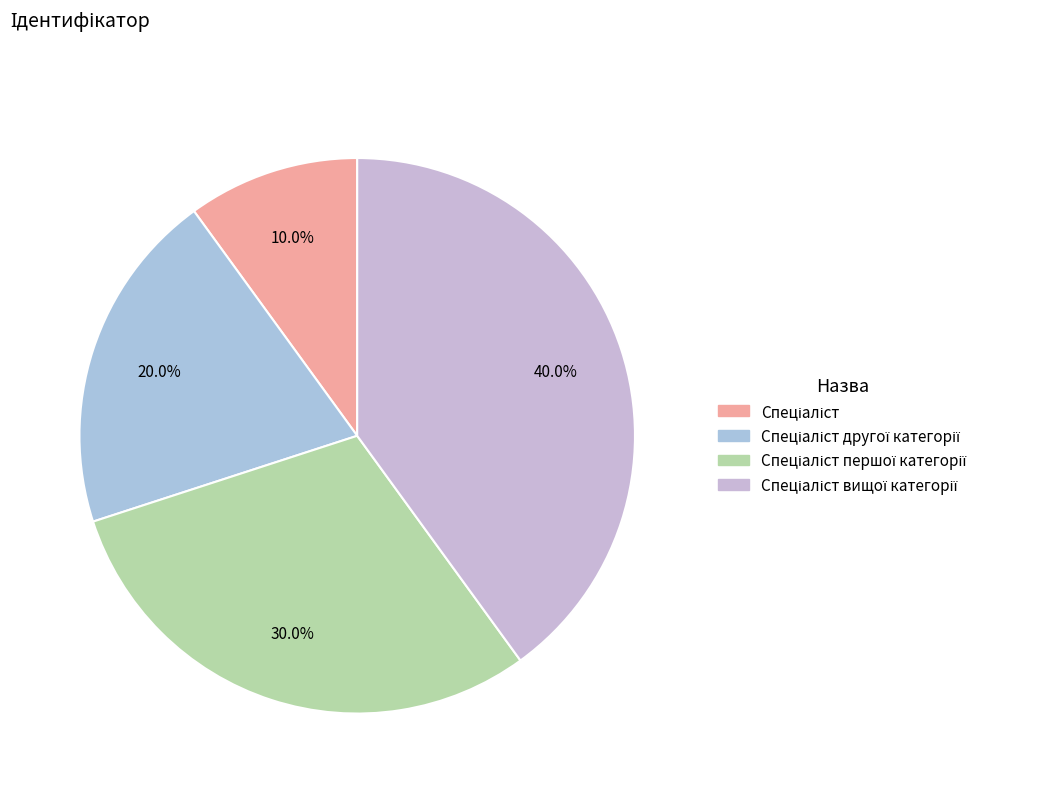

How many segments does this pie chart have?

4